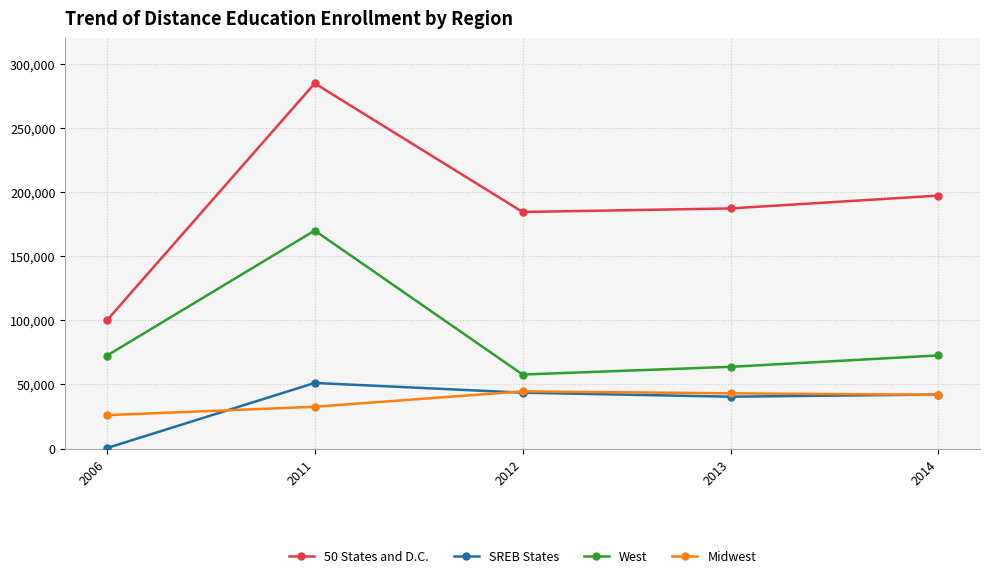

How many data points does each series have?

5